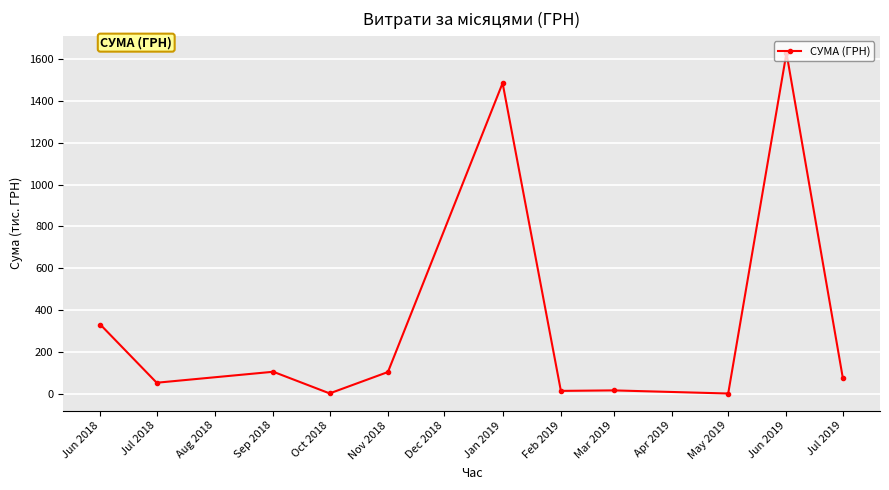

What is the smallest value displayed?

0.8